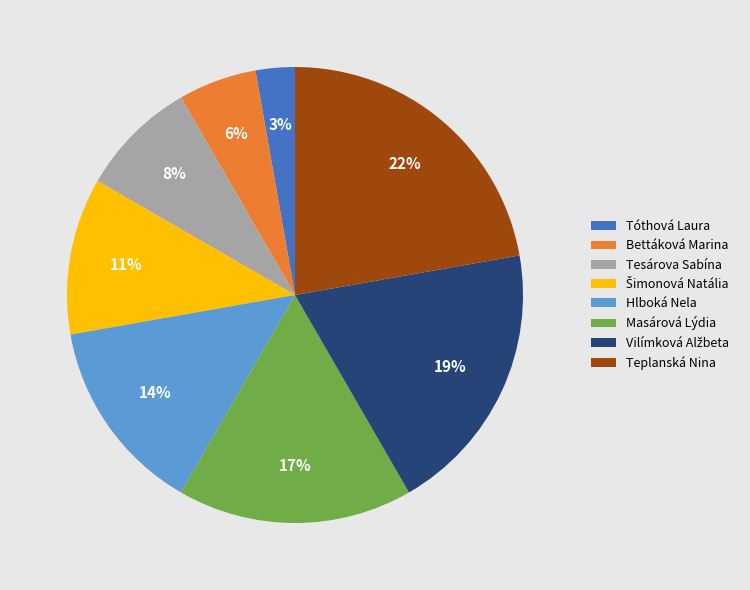

To the nearest percent, what is the difference between the largest and smallest slice percentages?

19%